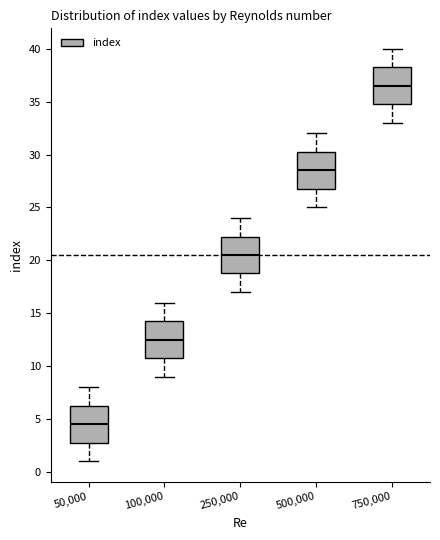

Which box has the lowest median line?

50,000